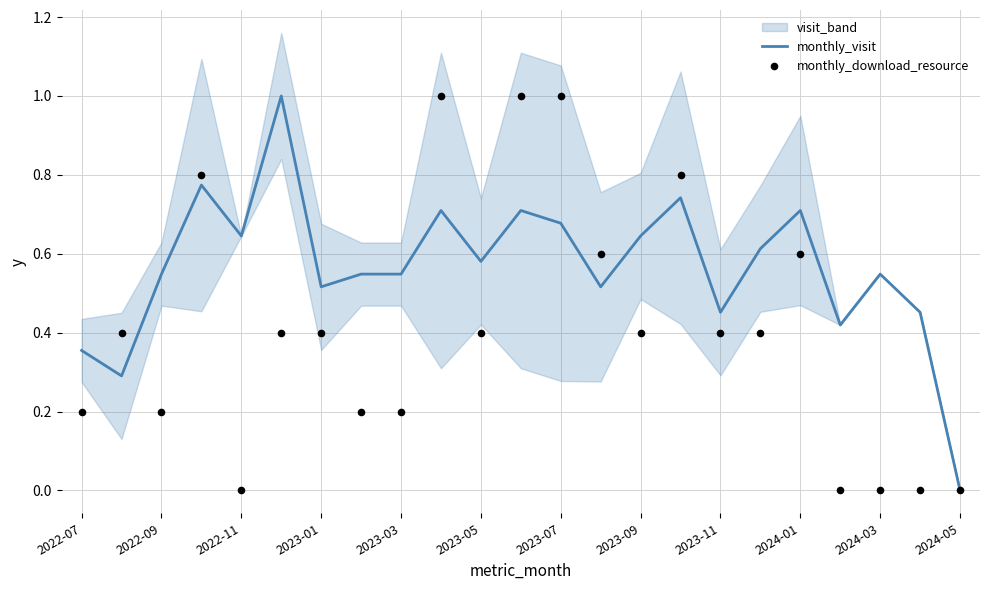

The monthly_visit series shows 0.7 at 2024-01. True or false?

True